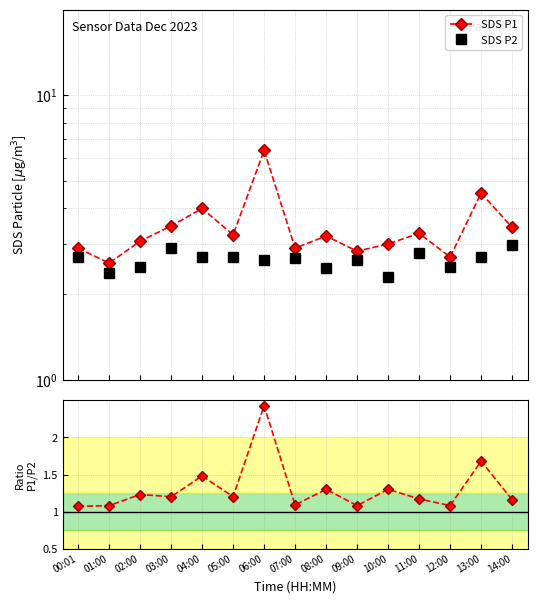

What is the label of the 14th point from the right?

01:00